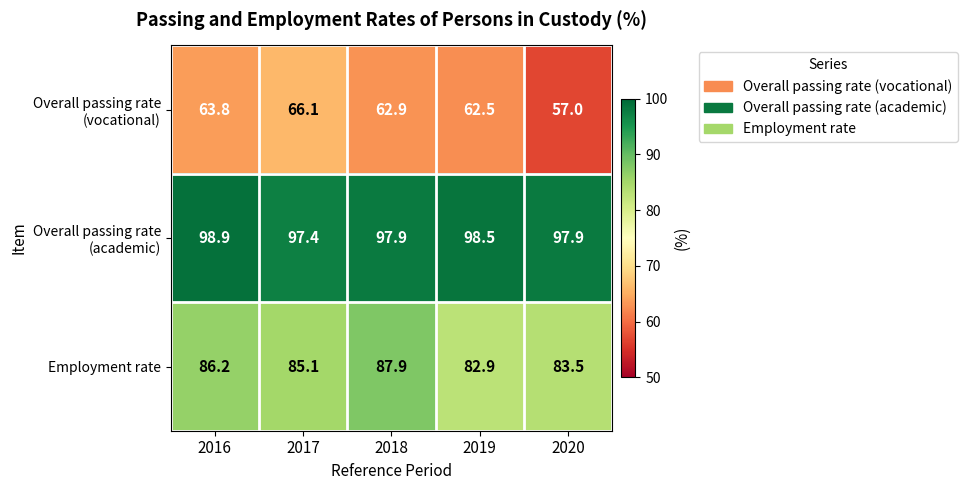

Rank the series at 2016 from lowest to highest value.

Overall passing rate (vocational), Employment rate, Overall passing rate (academic)